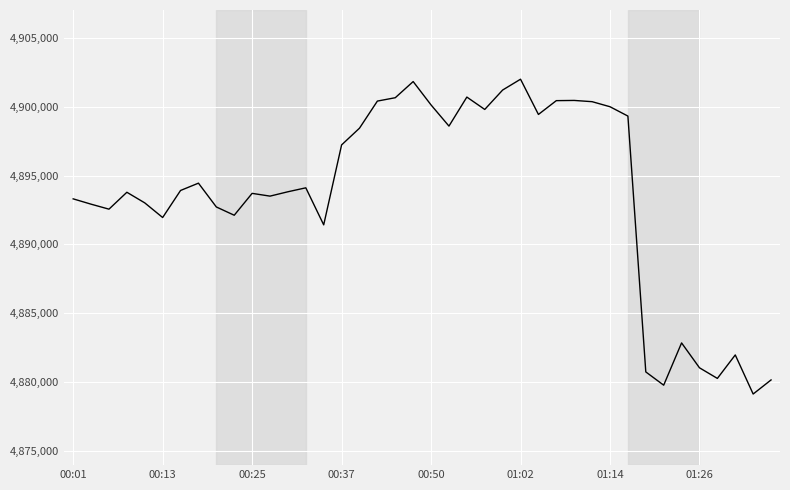

What is the maximum value shown in the chart?

4901982